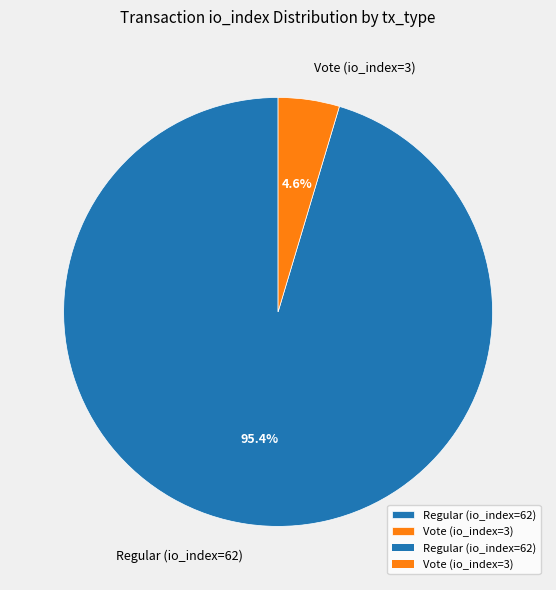

How many slices are in this pie chart?

2